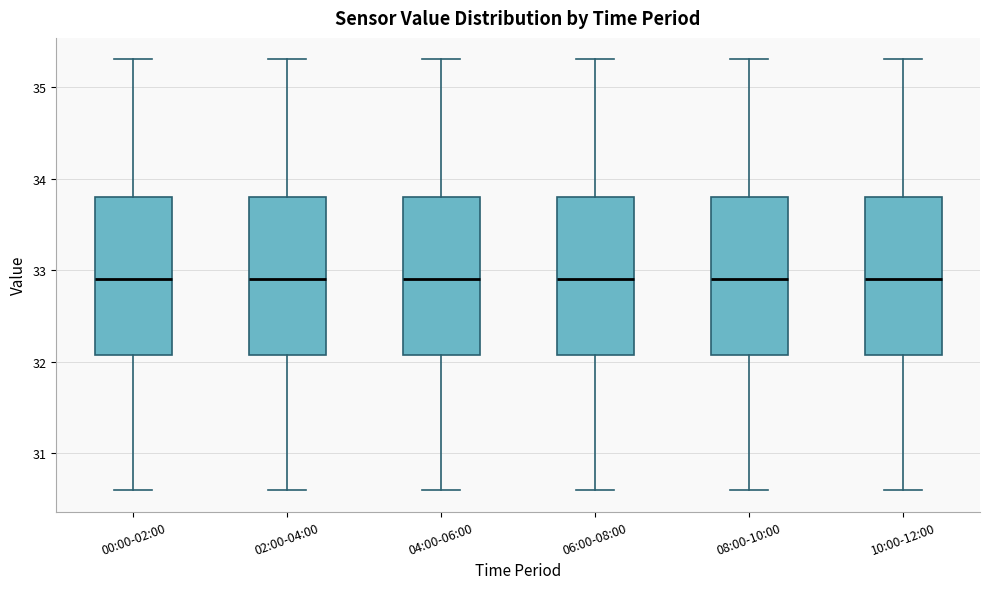

Reading left to right, transcribe this box plot: for each box, give where its median line is, the range the box spans, and where its two whiskers end, as read against the y-axis. The values are not printed on the chart, so give them approximately, as read against the axis.

00:00-02:00: median 32.9, box 32.1 to 33.8, whiskers 30.6 to 35.3
02:00-04:00: median 32.9, box 32.1 to 33.8, whiskers 30.6 to 35.3
04:00-06:00: median 32.9, box 32.1 to 33.8, whiskers 30.6 to 35.3
06:00-08:00: median 32.9, box 32.1 to 33.8, whiskers 30.6 to 35.3
08:00-10:00: median 32.9, box 32.1 to 33.8, whiskers 30.6 to 35.3
10:00-12:00: median 32.9, box 32.1 to 33.8, whiskers 30.6 to 35.3